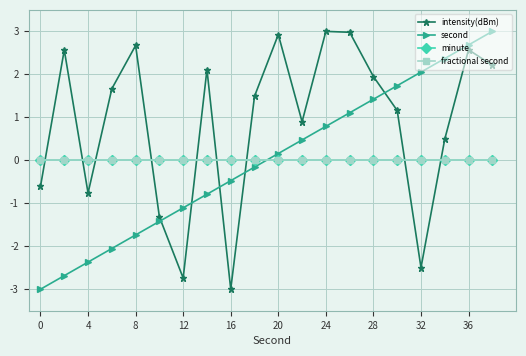

What is the sum of all intensity(dBm) values?

17.8